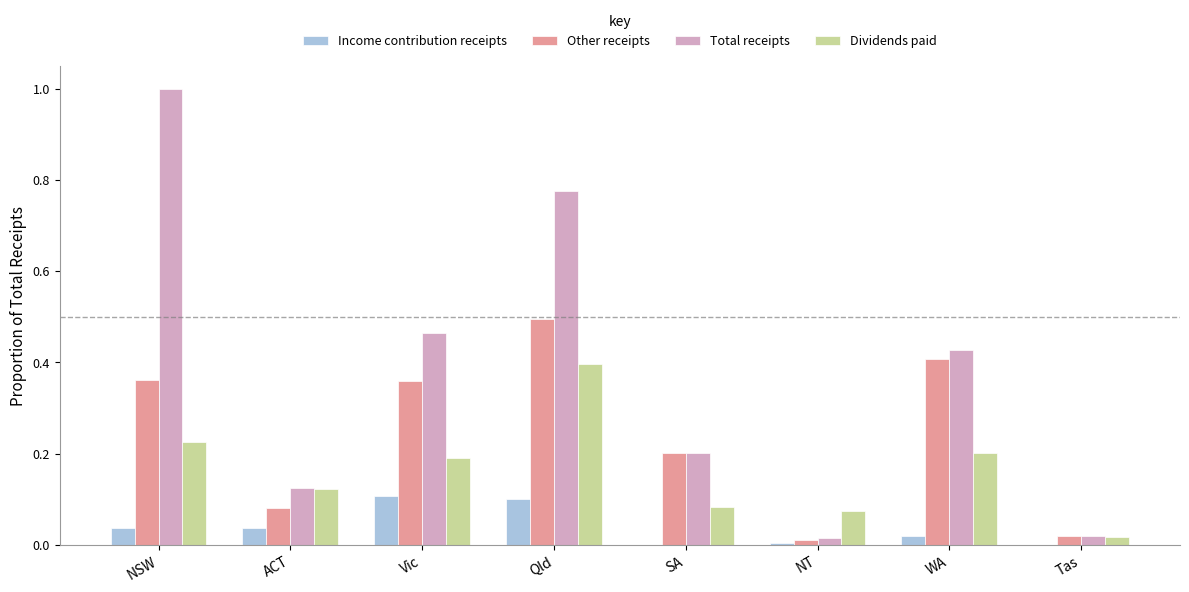

Is it true that Dividends paid equals 0.0 at SA?

False